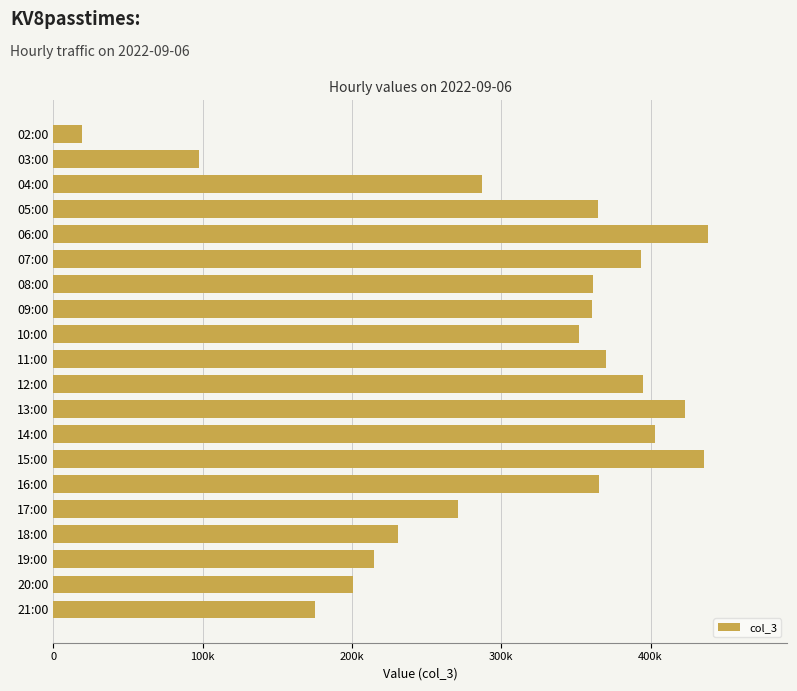

What is the difference between the maximum and minimum values?

419156